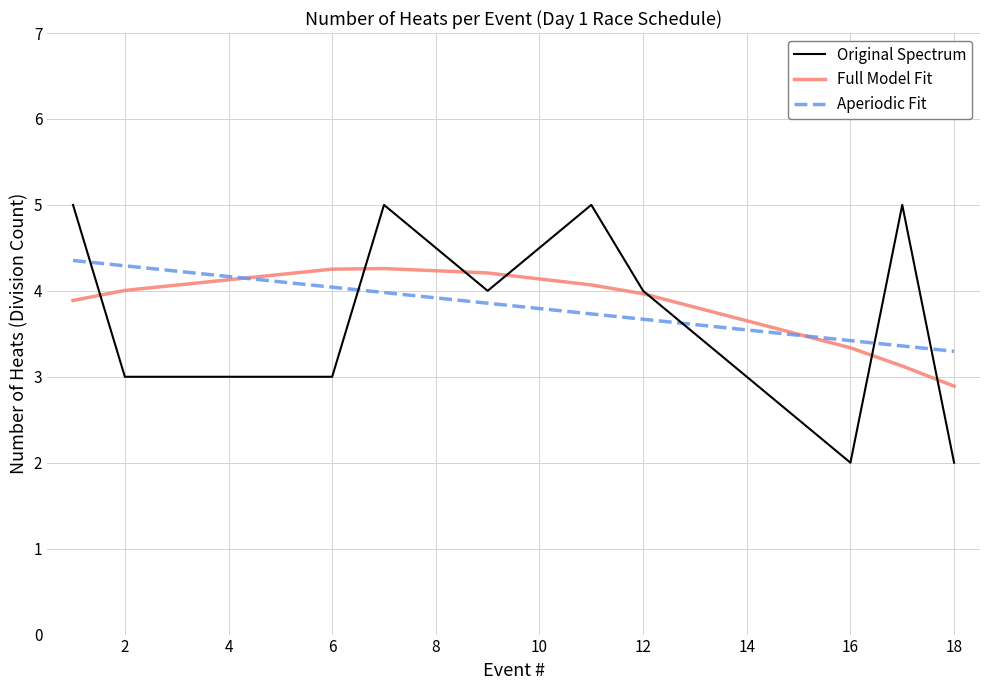

Which series ends up on top after the final intersection of Aperiodic Fit and Original Spectrum?

Aperiodic Fit